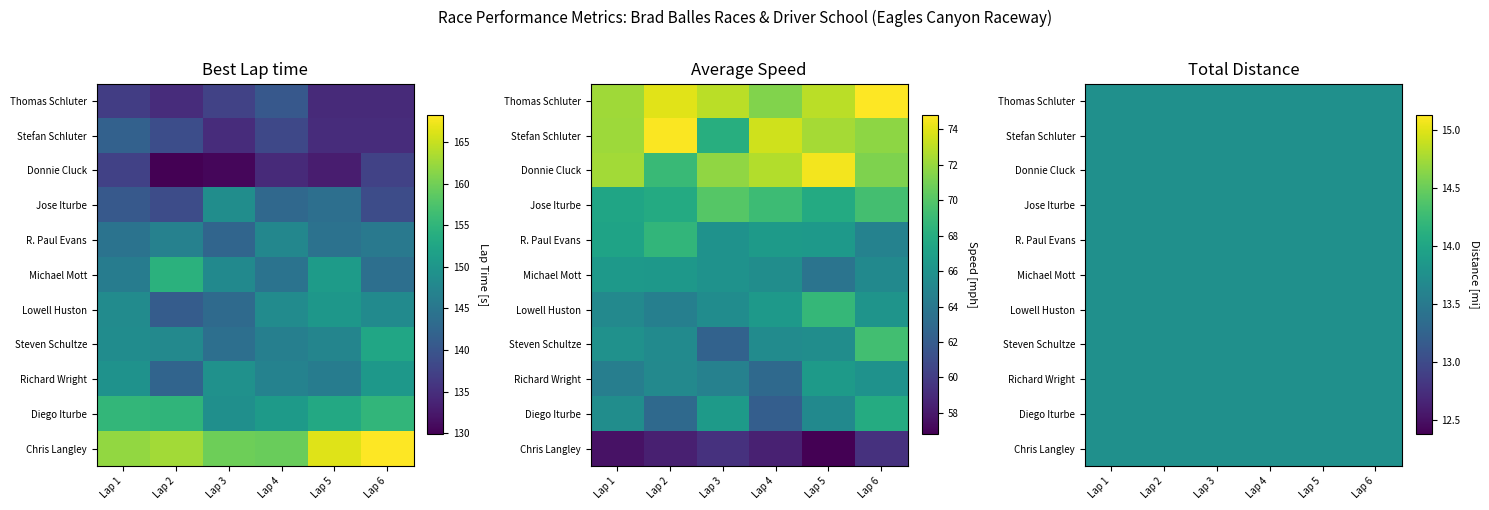

Rank the series by their average value, from highest to lowest.

best_lap, avg_speed, total_distance